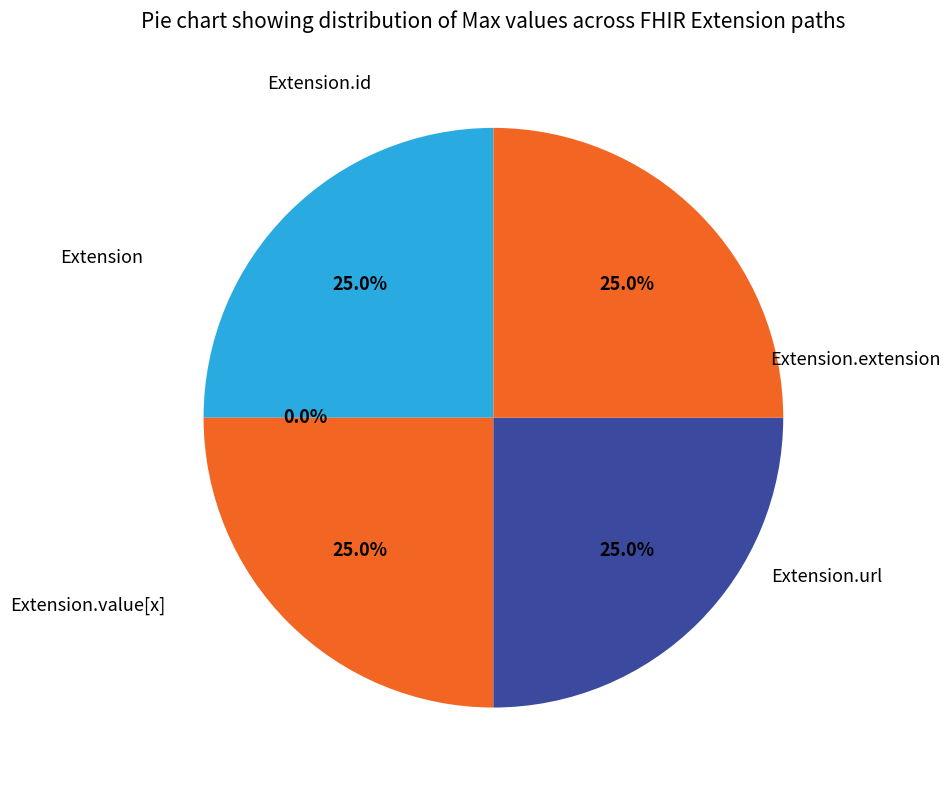

Count the number of slices in the pie.

5